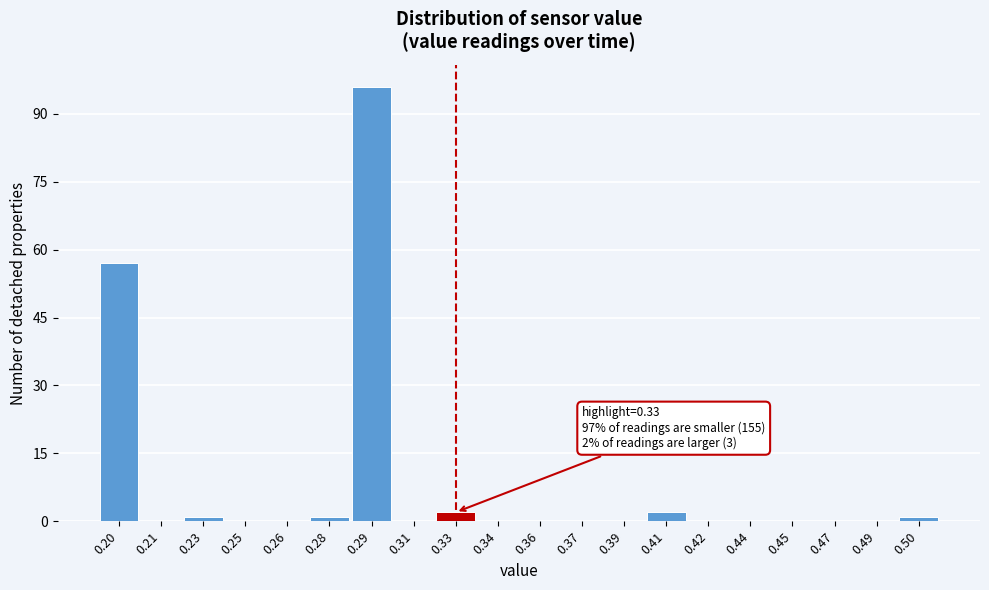

Reading right to left, extract all data points from this chart.

0.50=1	0.49=0	0.47=0	0.45=0	0.44=0	0.42=0	0.41=2	0.39=0	0.37=0	0.36=0	0.34=0	0.33=2	0.31=0	0.29=96	0.28=1	0.26=0	0.25=0	0.23=1	0.21=0	0.20=57